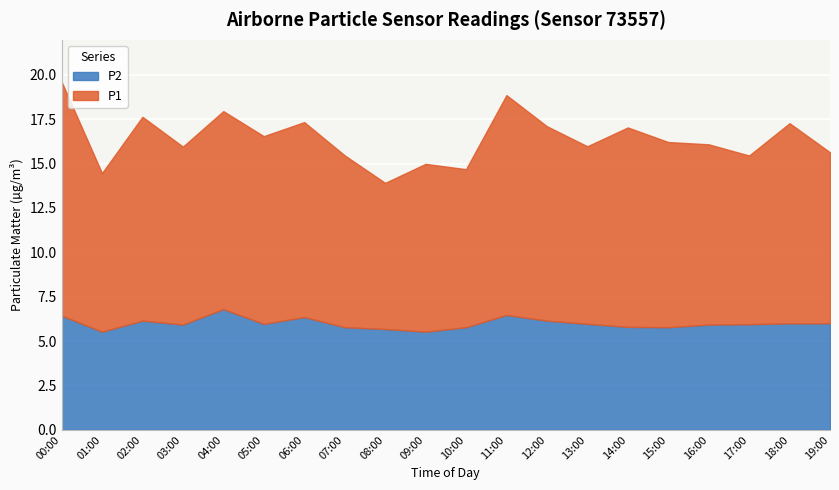

List the series in order of their peak value, highest first.

P1, P2